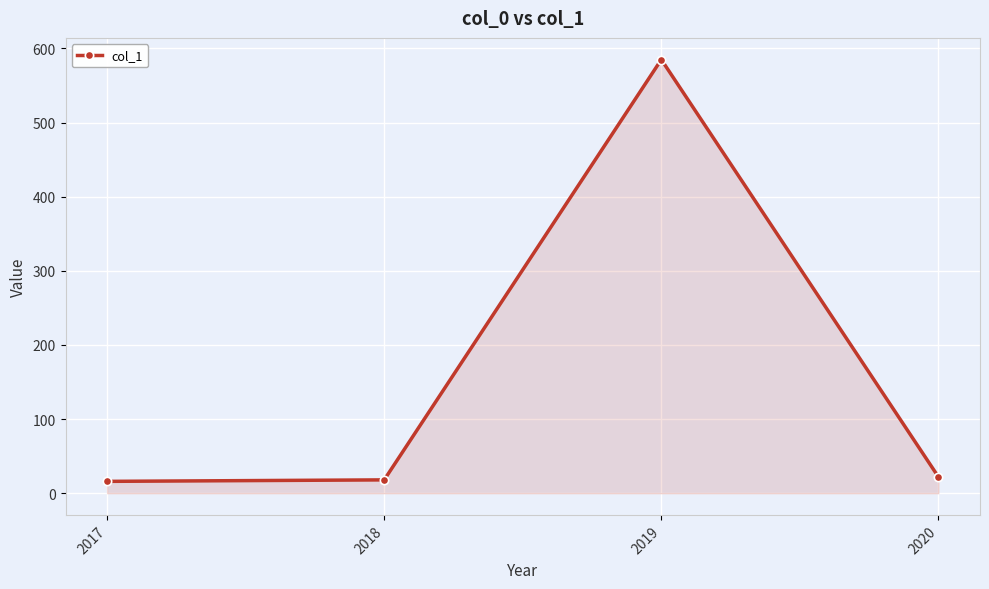

What is the value of the 1st point from the left?

16